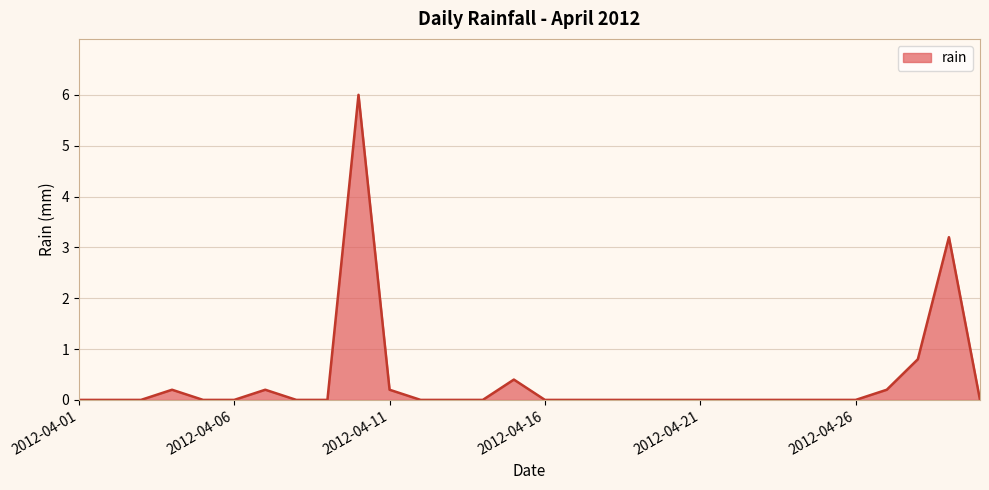

What is the maximum value shown in the chart?

6.0